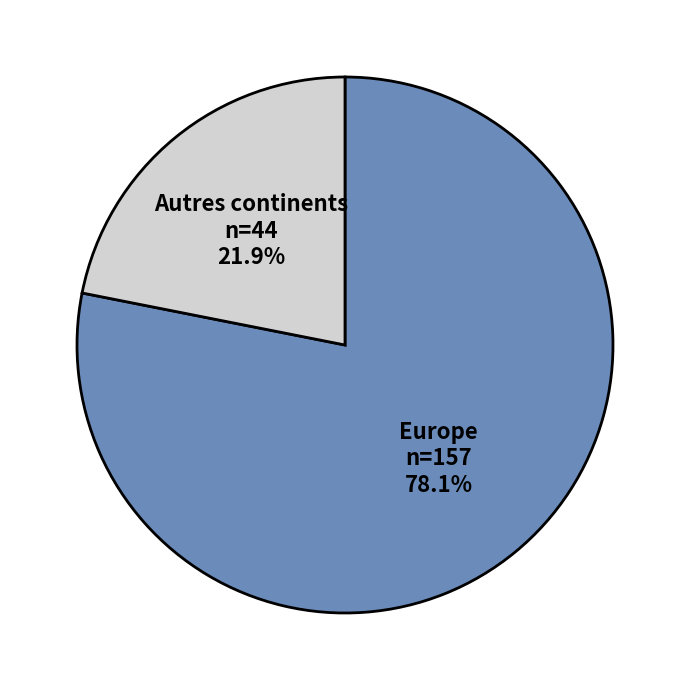

Is there any slice that represents more than half of the pie?

Yes